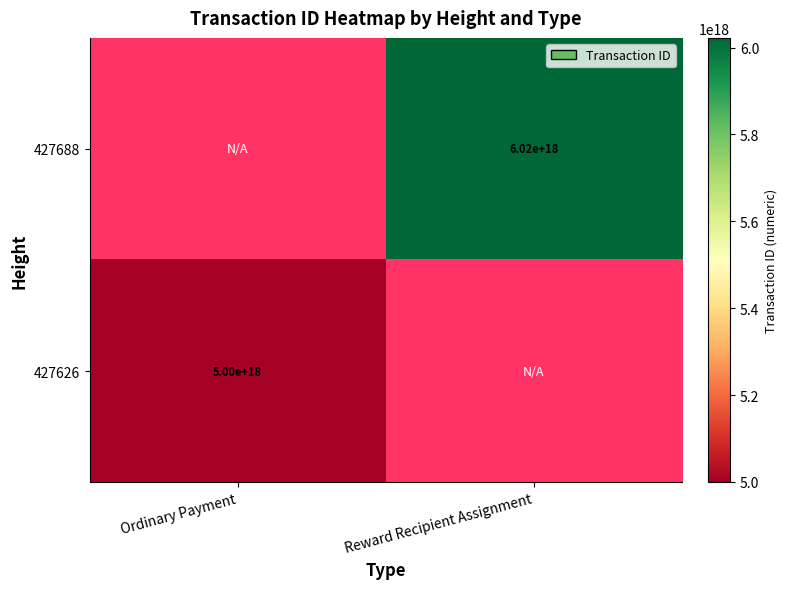

True or false: 427688 has a value of 6020000000000000000 at Reward Recipient Assignment.

True